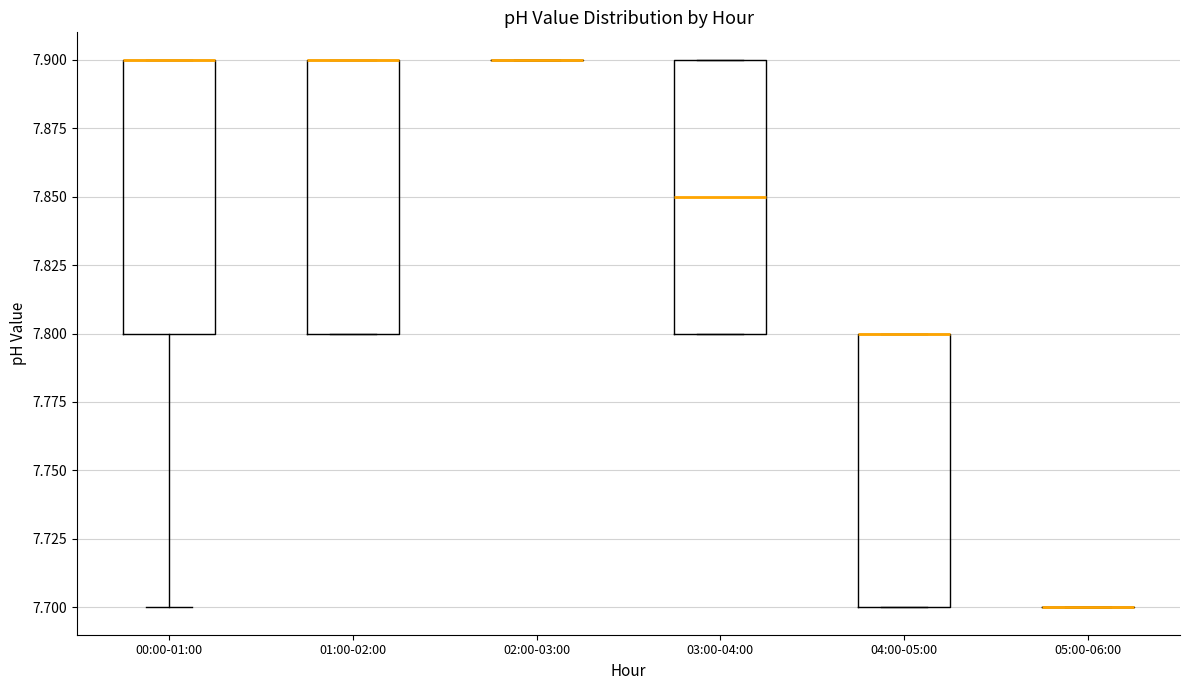

Reading left to right, read every box against the y-axis: the position of its median line, the range the box covers, and the ends of its whiskers. The values are not printed on the chart, so give them approximately, as read against the axis.

00:00-01:00: median 7.90 (drawn on the box's upper edge), box 7.80 to 7.90, whiskers 7.70 to 7.90
01:00-02:00: median 7.90 (drawn on the box's upper edge), box 7.80 to 7.90, whiskers 7.80 to 7.90
02:00-03:00: box collapsed to a line at 7.90, whiskers 7.90 to 7.90
03:00-04:00: median 7.85, box 7.80 to 7.90, whiskers 7.80 to 7.90
04:00-05:00: median 7.80 (drawn on the box's upper edge), box 7.70 to 7.80, whiskers 7.70 to 7.80
05:00-06:00: box collapsed to a line at 7.70, whiskers 7.70 to 7.70